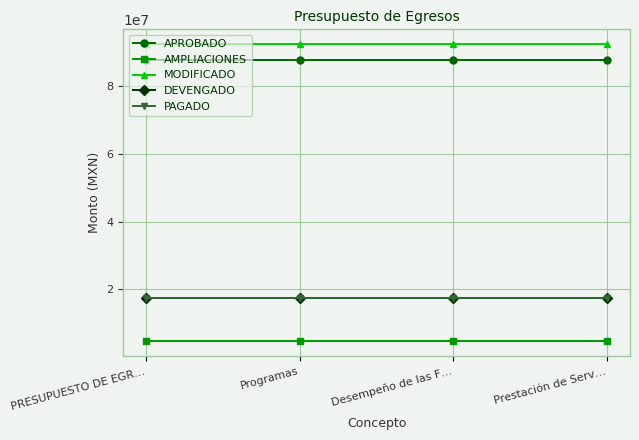

What position from the left is Prestación de Serv…?

4